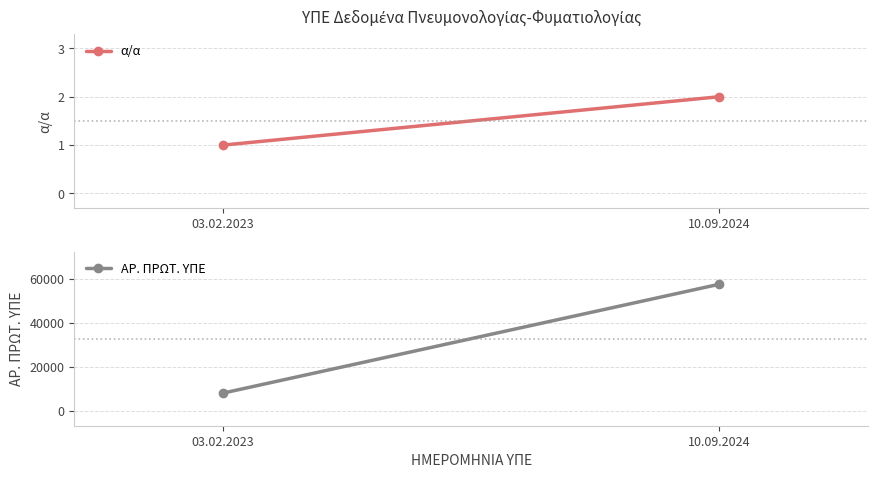

Which series has the widest spread of values?

ΑΡ. ΠΡΩΤ. ΥΠΕ